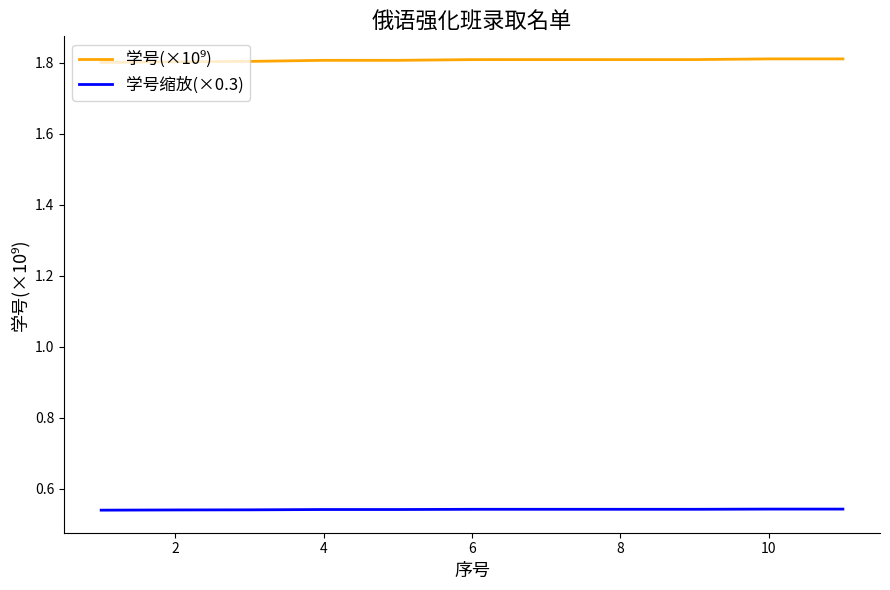

How many series are shown in this chart?

2